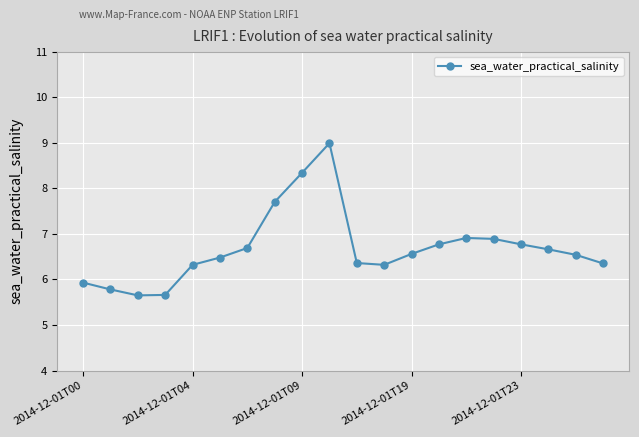

What is the difference between the maximum and minimum values?

3.3